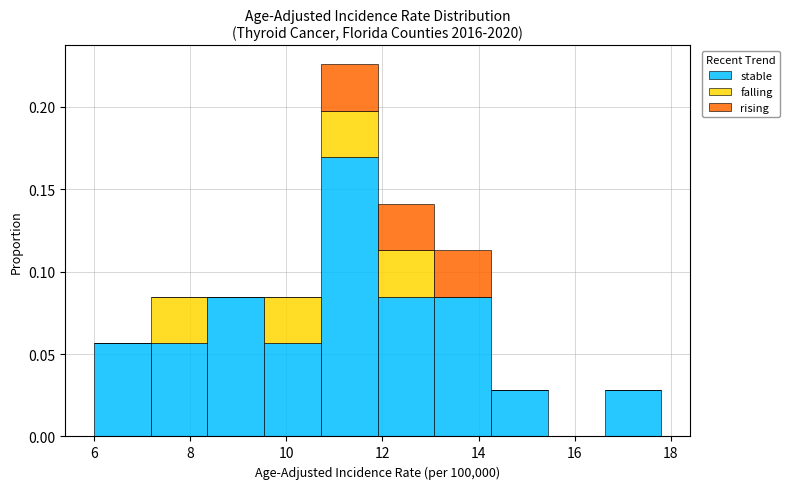

Reading left to right, list every stacked bar in this chart as the range it spans on the x-axis followed by its total height. Neither the bar edges nor the heights are printed on the chart, so give them approximately, as read against the axes.

6.00 to 7.18: 0.055
7.18 to 8.36: 0.085
8.36 to 9.54: 0.085
9.54 to 10.72: 0.085
10.72 to 11.90: 0.225
11.90 to 13.08: 0.140
13.08 to 14.26: 0.115
14.26 to 15.44: 0.030
15.44 to 16.62: 0
16.62 to 17.80: 0.030